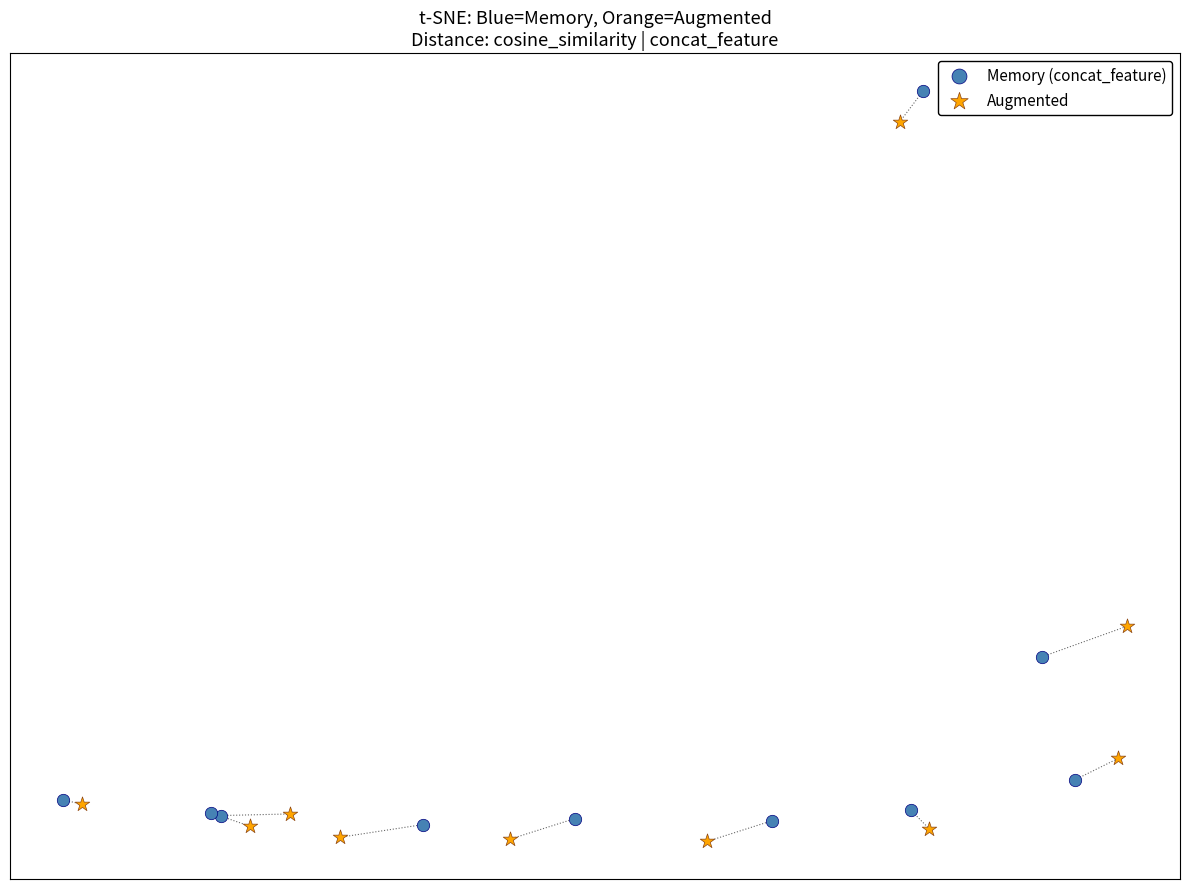

Which series reaches the maximum Y coordinate?

Memory (concat_feature)